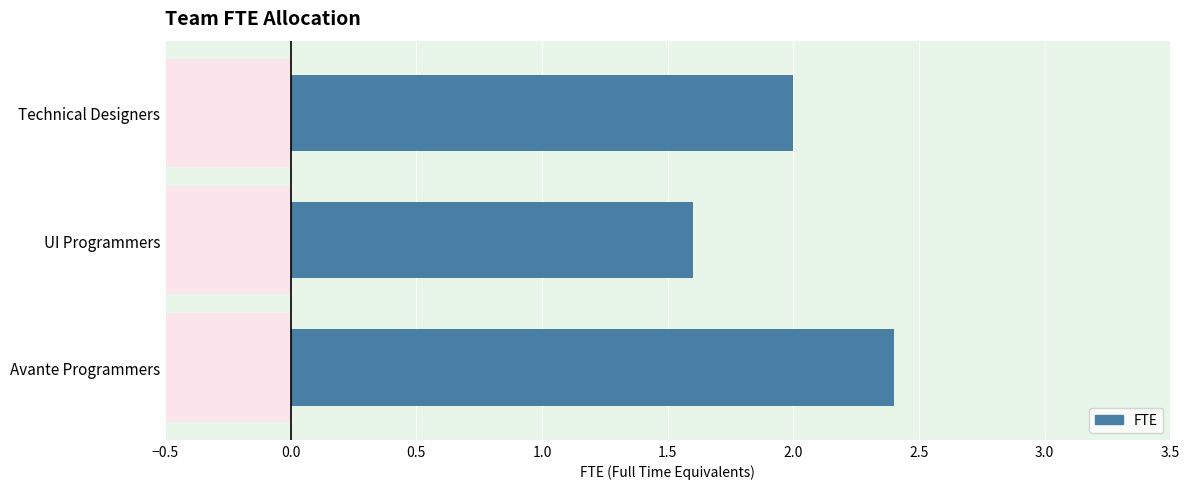

What is the value of the 3rd bar from the left?

2.0